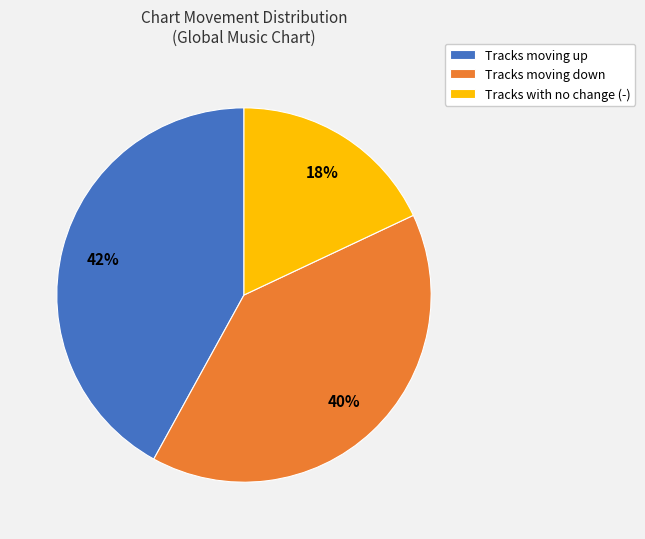

To the nearest percent, what is the difference between the largest and smallest slice percentages?

24%